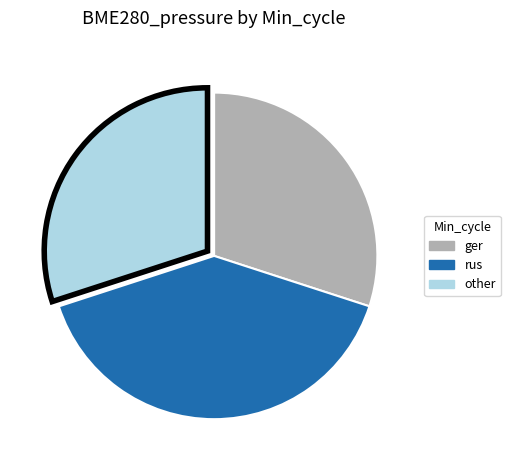

How many segments does this pie chart have?

3